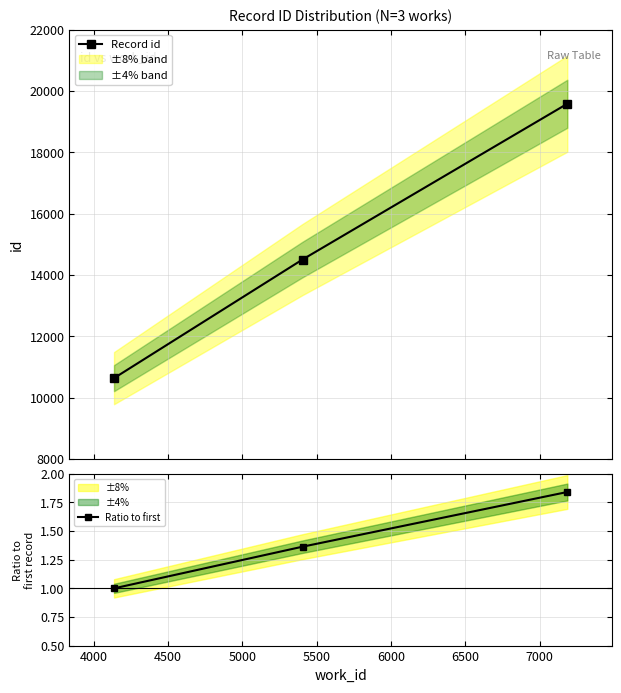

What is the lowest value of the Ratio to first series?

1.0